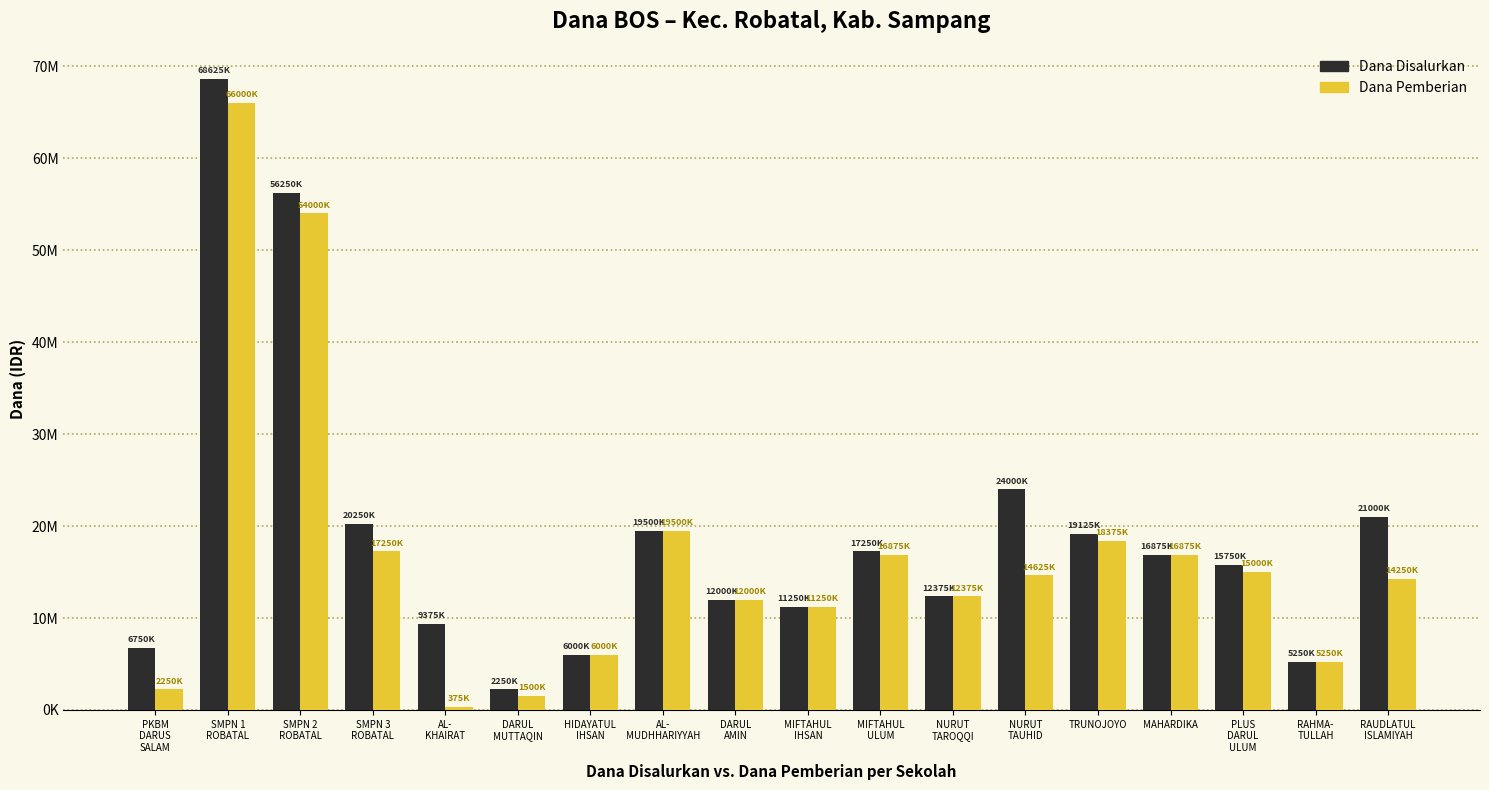

The Dana Disalurkan series shows 9375000 at AL-
KHAIRAT. True or false?

True